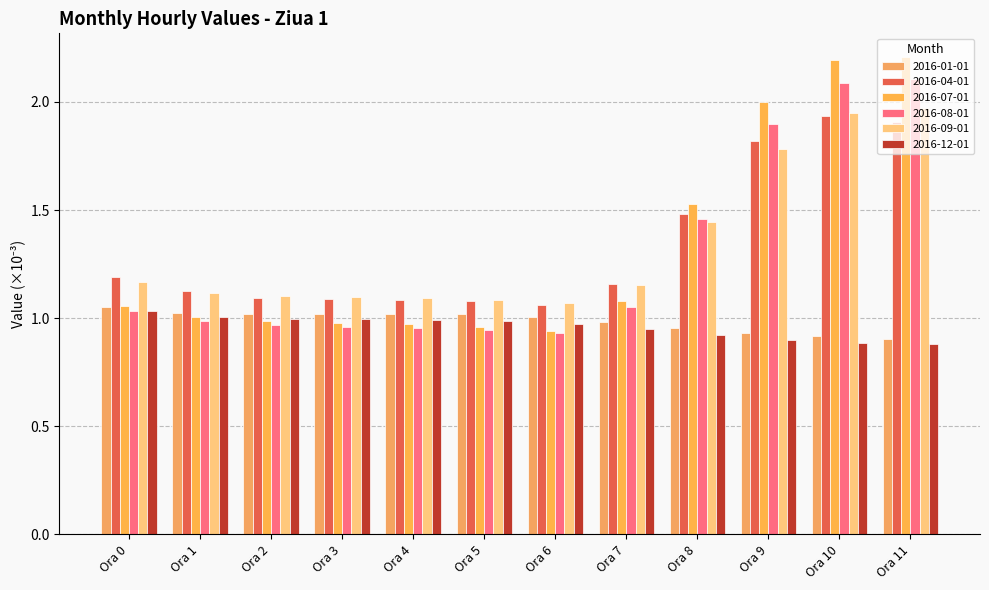

Between Ora 3 and Ora 11, which series saw the biggest shift?

2016-07-01